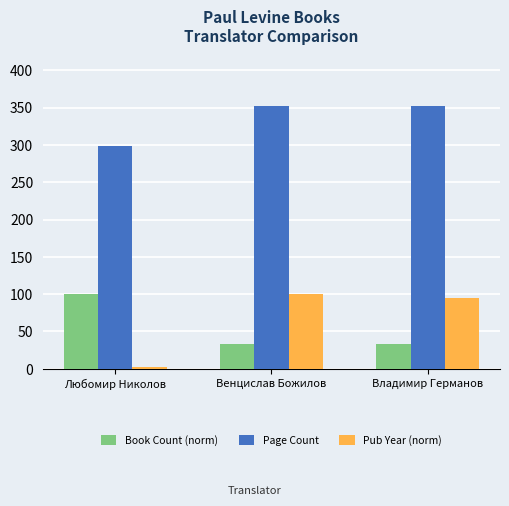

At Любомир Николов, list the series in order from largest to smallest.

Page Count, Book Count (norm), Pub Year (norm)